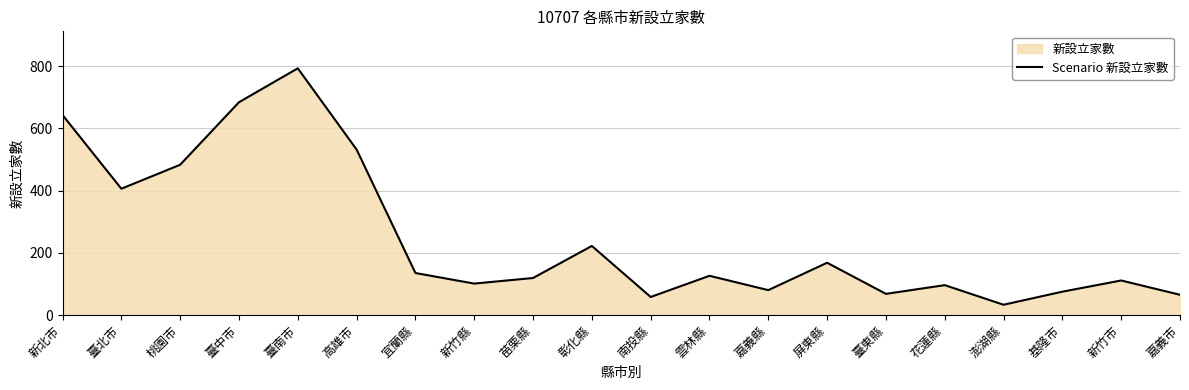

Count the number of values greater than 126.

9